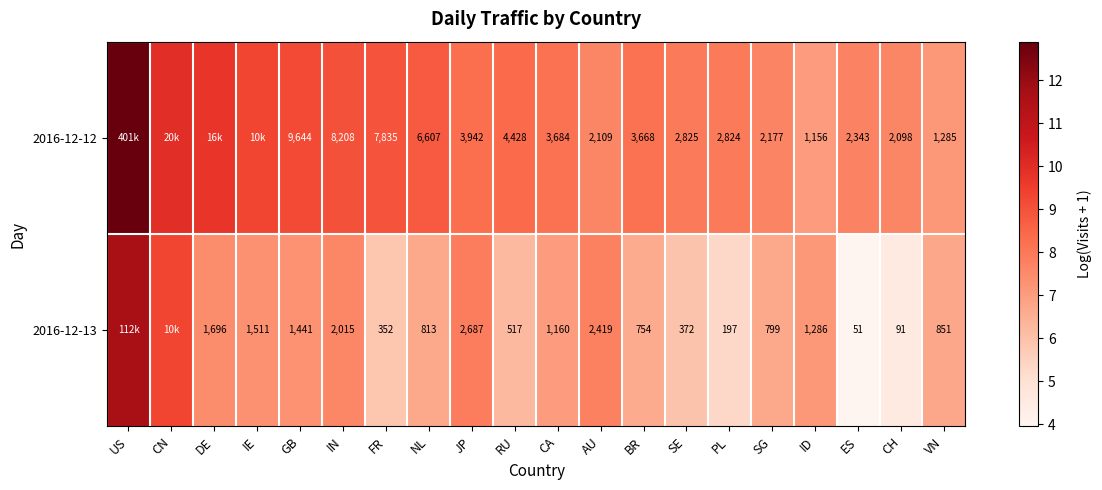

Is the value of 2016-12-13 at CH greater than the value of 2016-12-12 at PL?

No